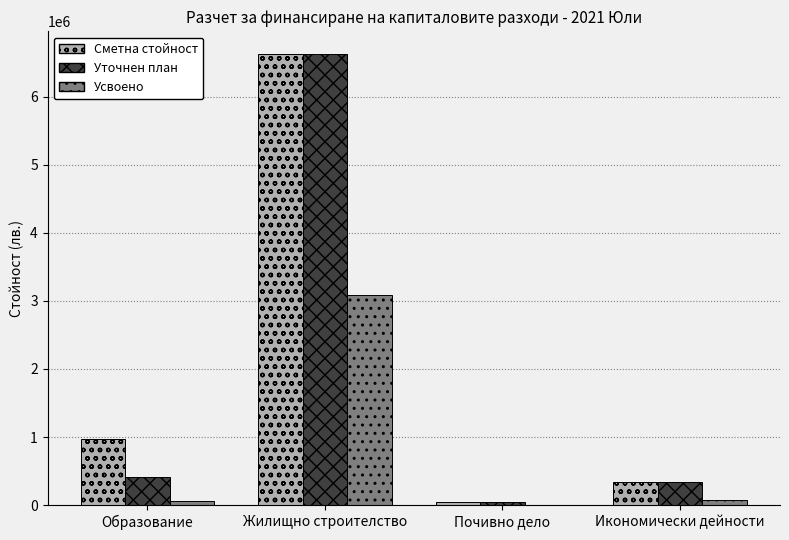

True or false: Усвоено has a value of 1640774 at Почивно дело.

False